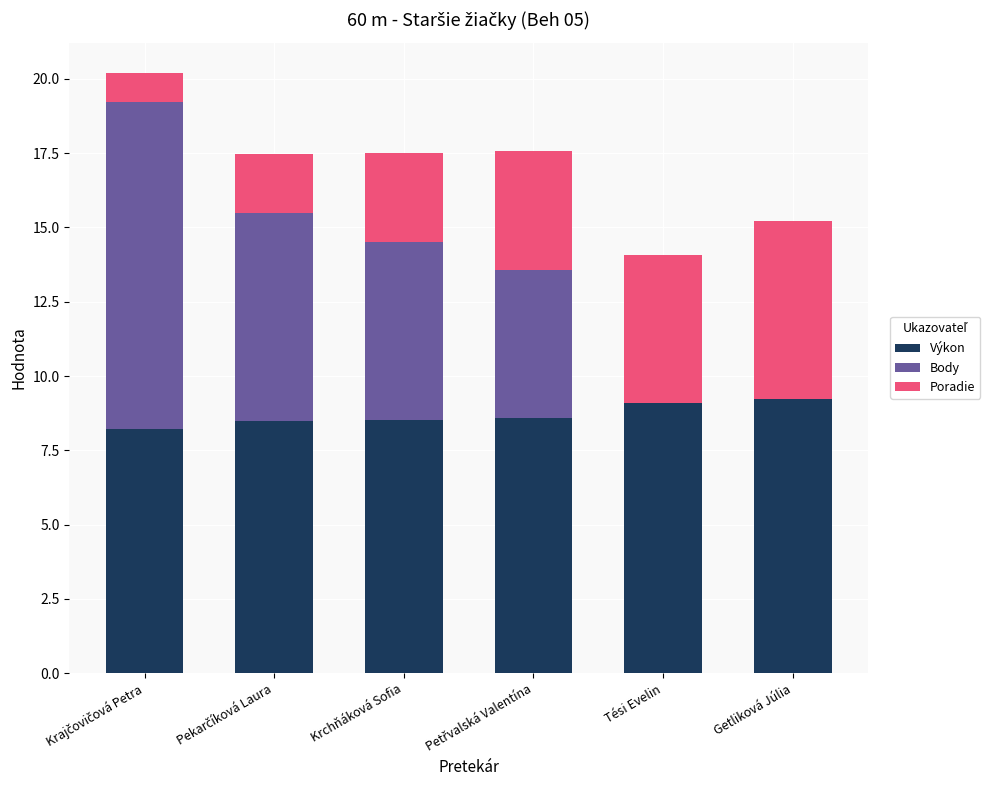

Are the bars grouped side by side (vs. stacked)?

No